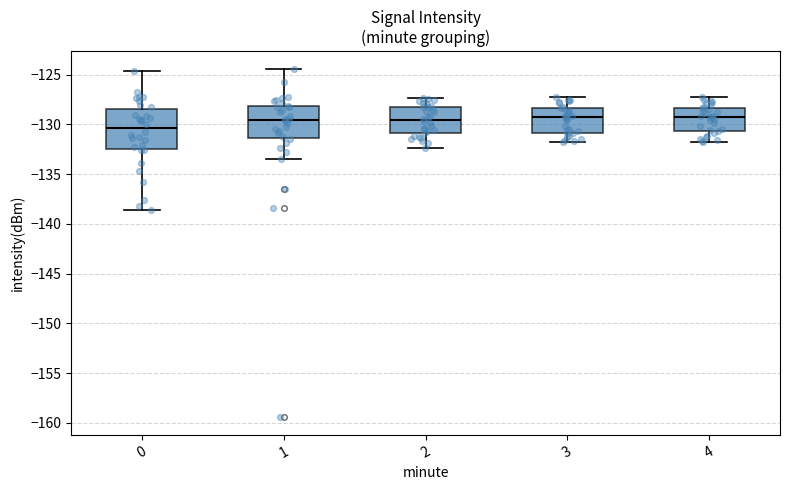

Where does the lower whisker of the box at x = 0 end on the y-axis? The values are not printed on the chart, so give them approximately, as read against the axis.

-138.5